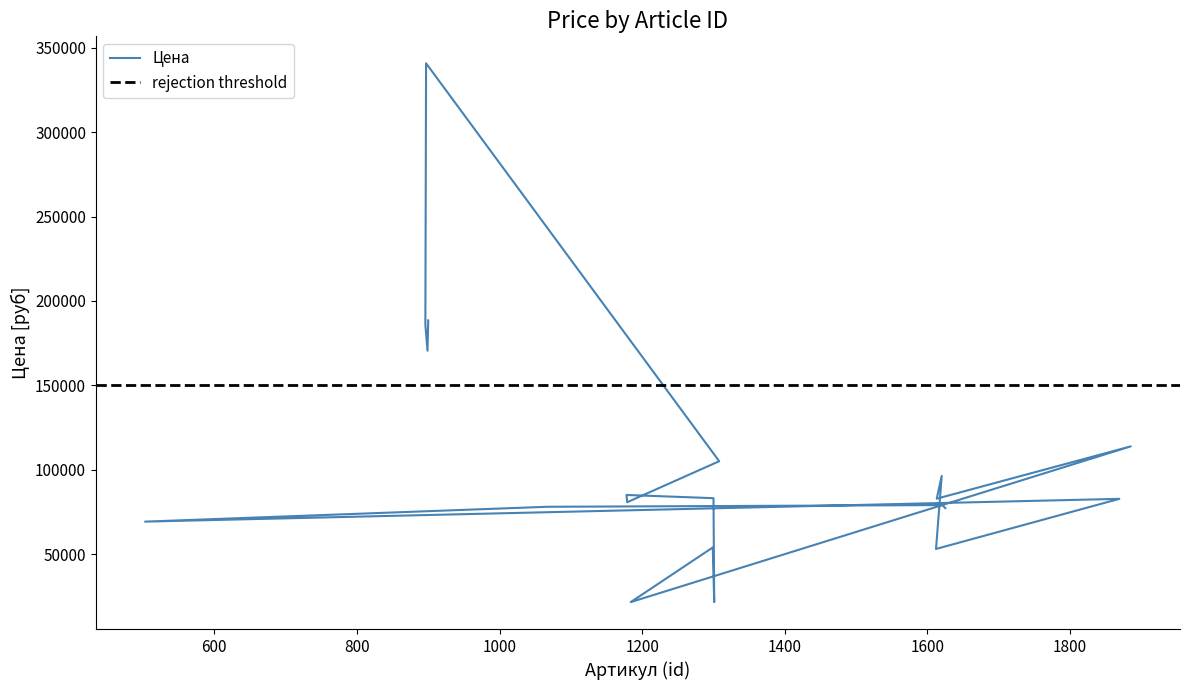

What is the label of the 10th point from the right?

1299